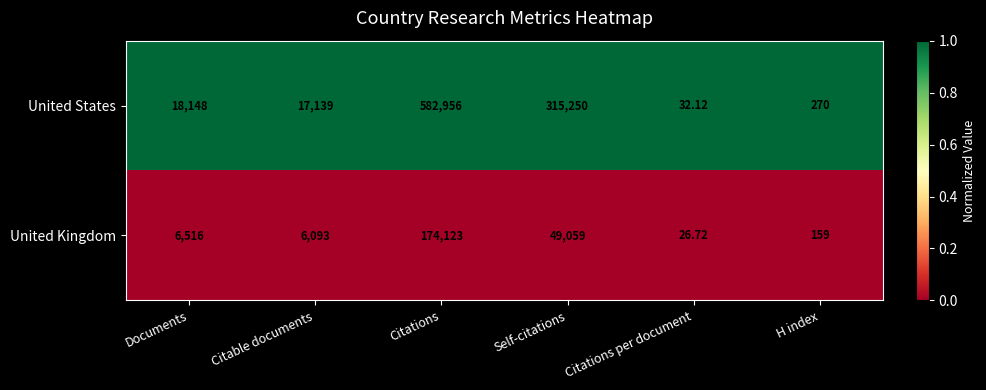

Rank the categories by United States value from lowest to highest.

Citations per document, H index, Citable documents, Documents, Self-citations, Citations